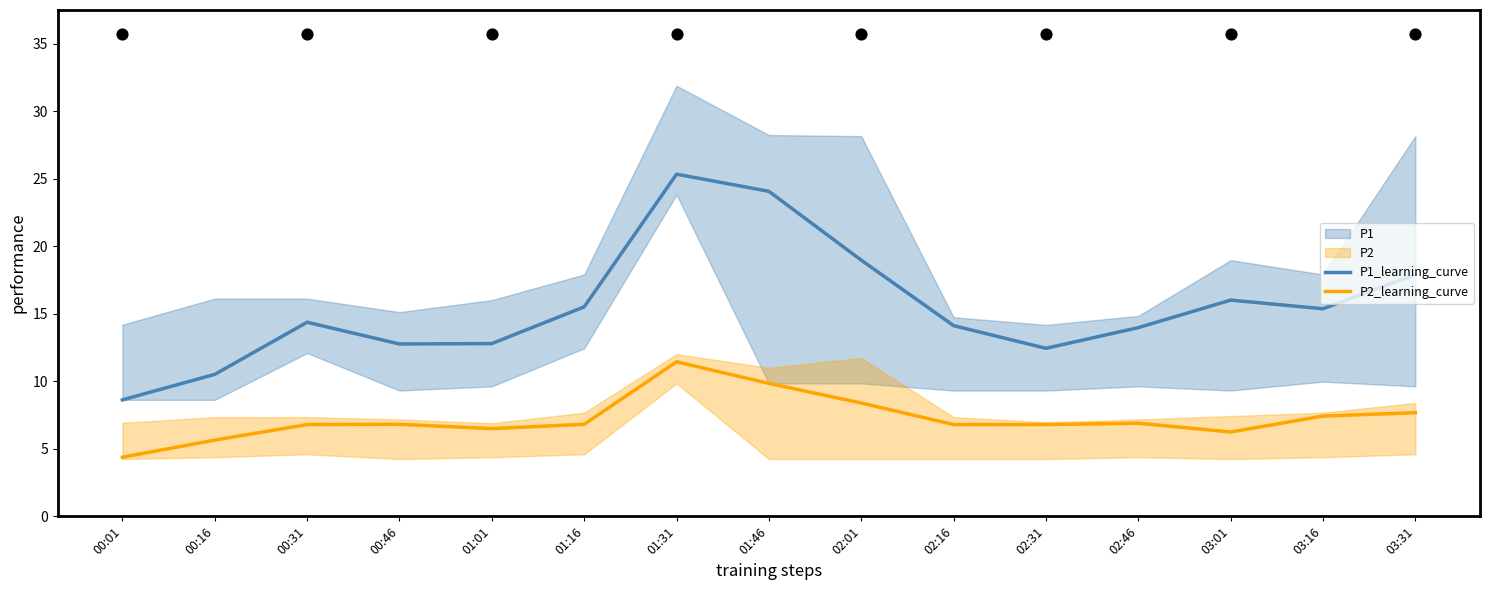

Is the value of P1_learning_curve at 01:01 greater than the value of P2_learning_curve at 02:31?

Yes